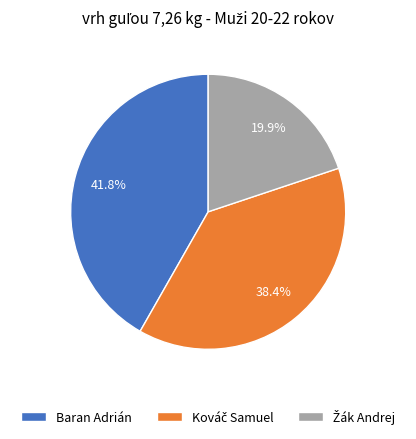

Which slice is the largest?

Baran Adrián